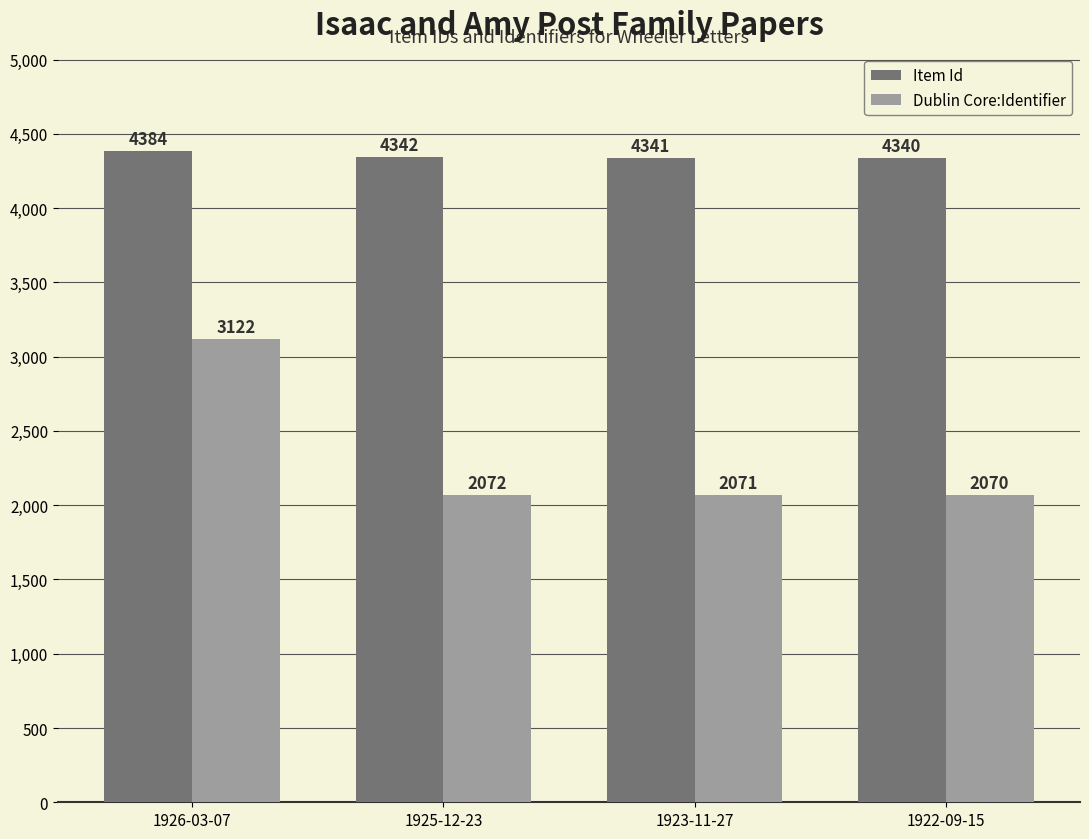

Which series has the largest range (max minus min)?

Dublin Core:Identifier